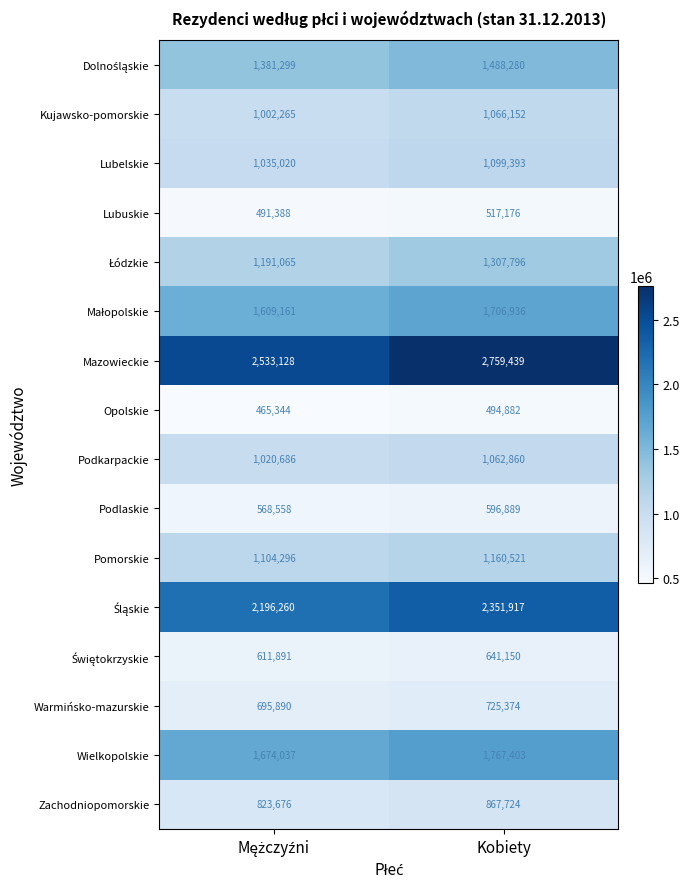

What is the maximum value shown in the chart?

2759439